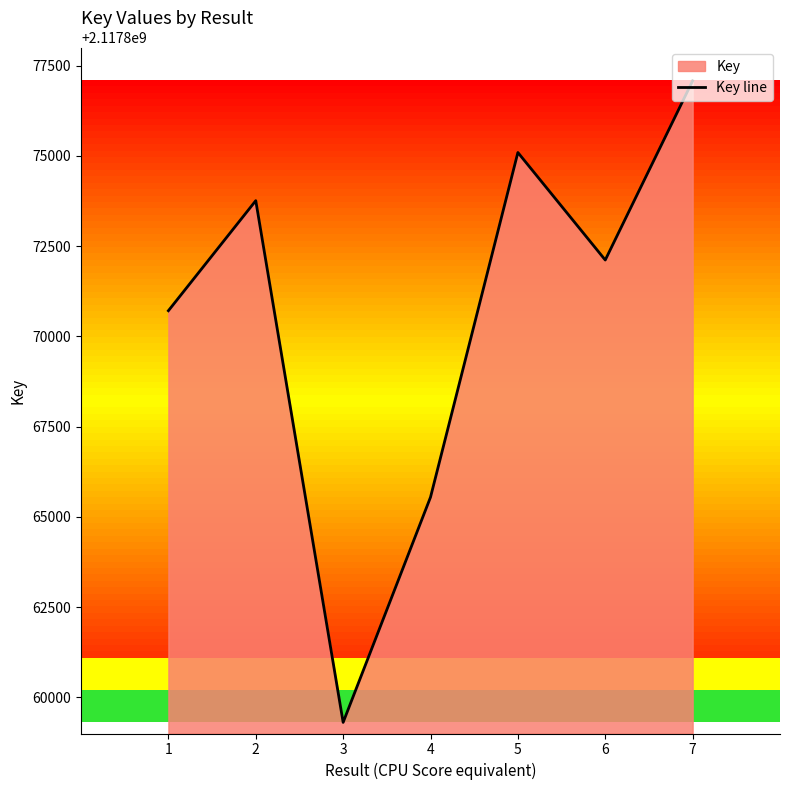

How many series are shown in this chart?

1